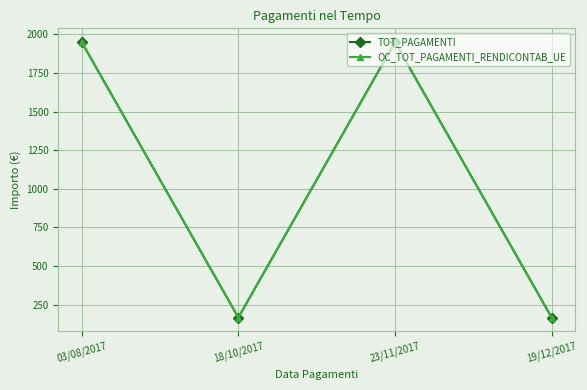

Does the chart display data point markers on the line(s)?

Yes